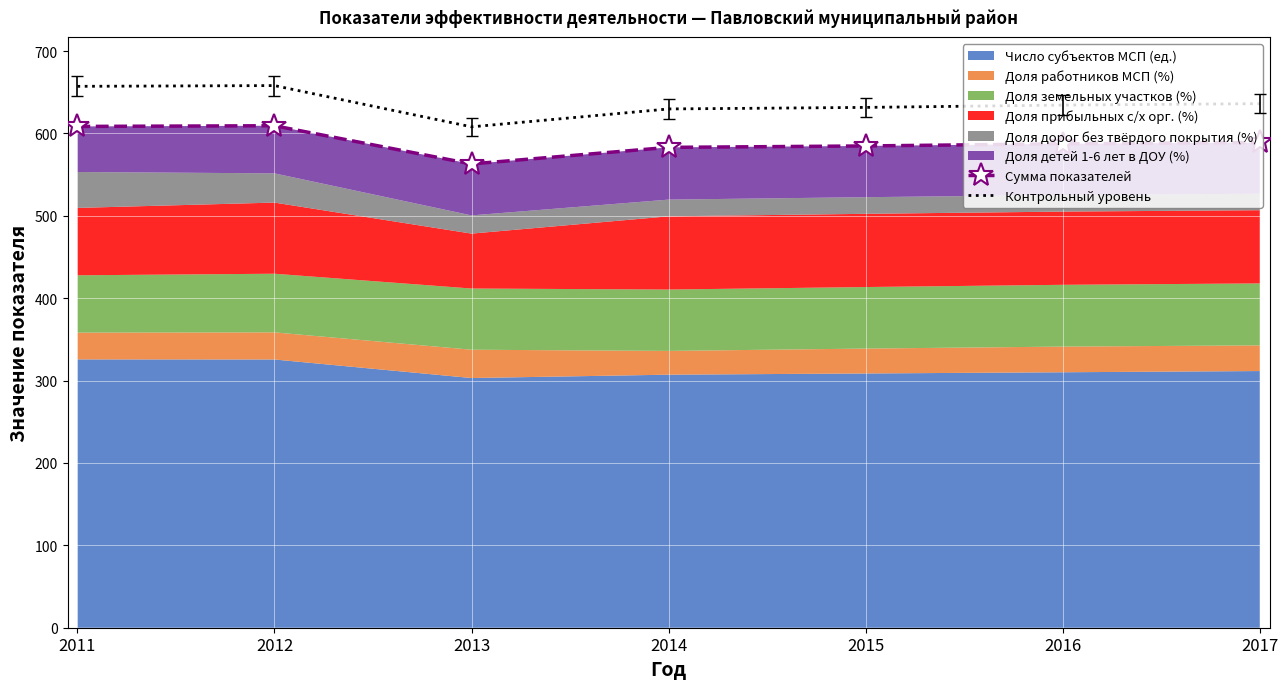

True or false: Сумма показателей and Контрольный уровень intersect in this chart.

False